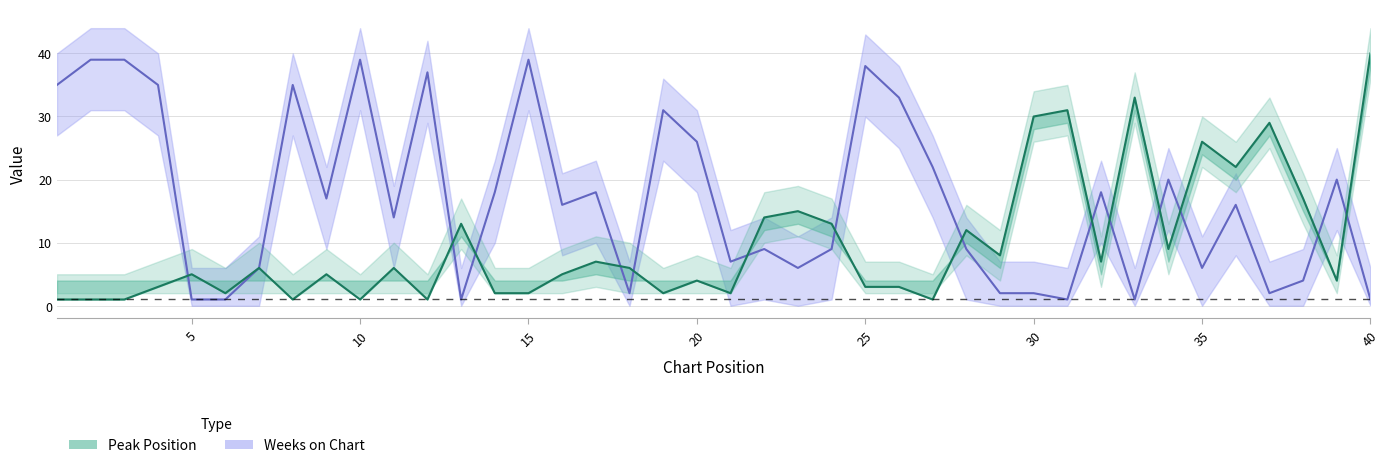

Does the chart have visible grid lines?

Yes